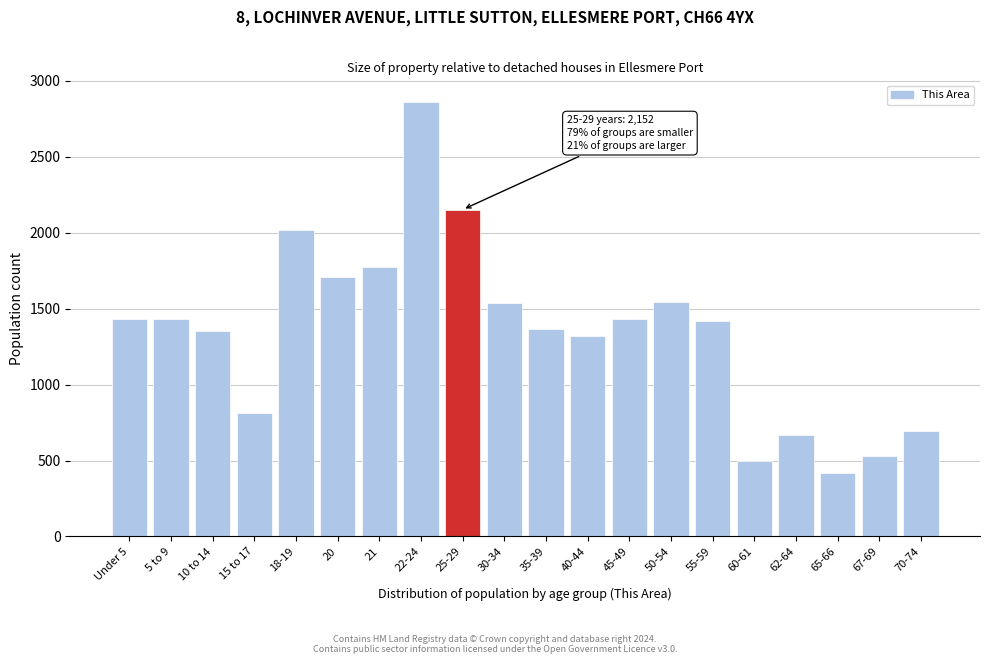

What is the change in value from 40-44 to 62-64?

-649